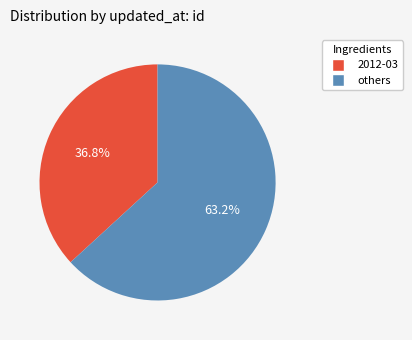

Count the number of slices in the pie.

2